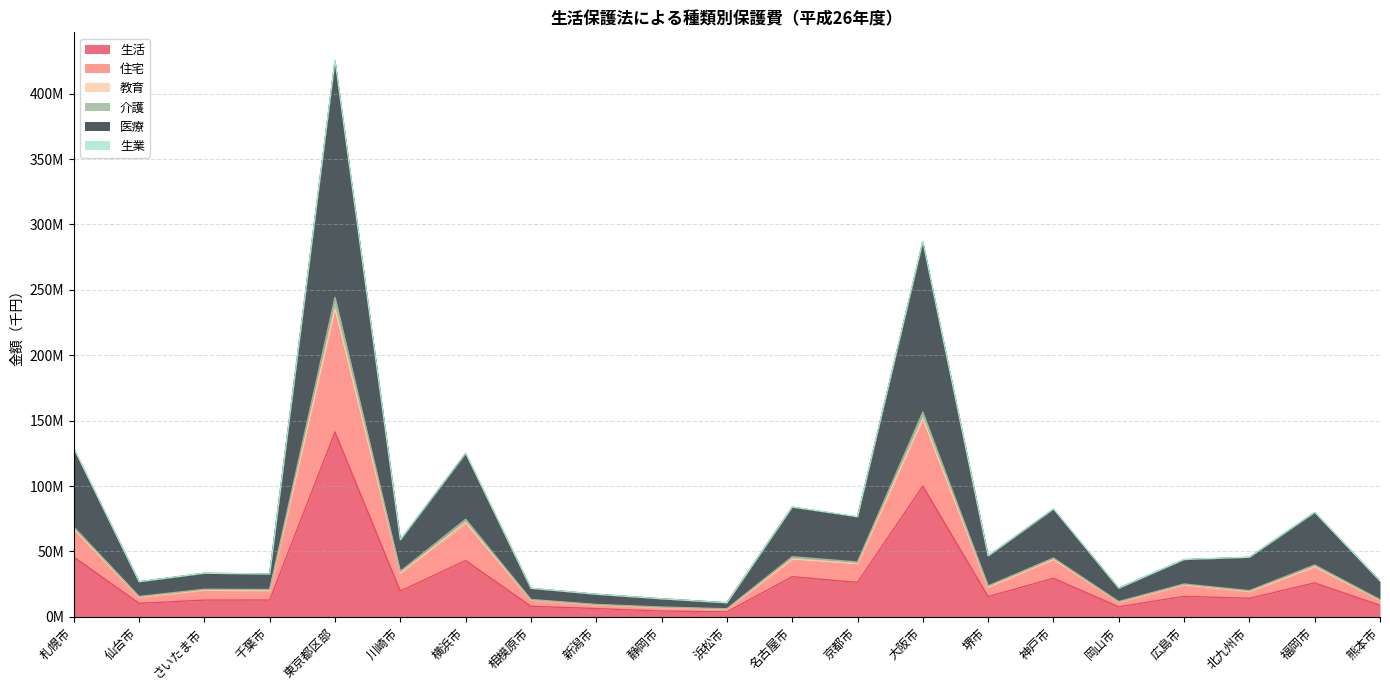

True or false: 生活 and 介護 cross at least once.

False